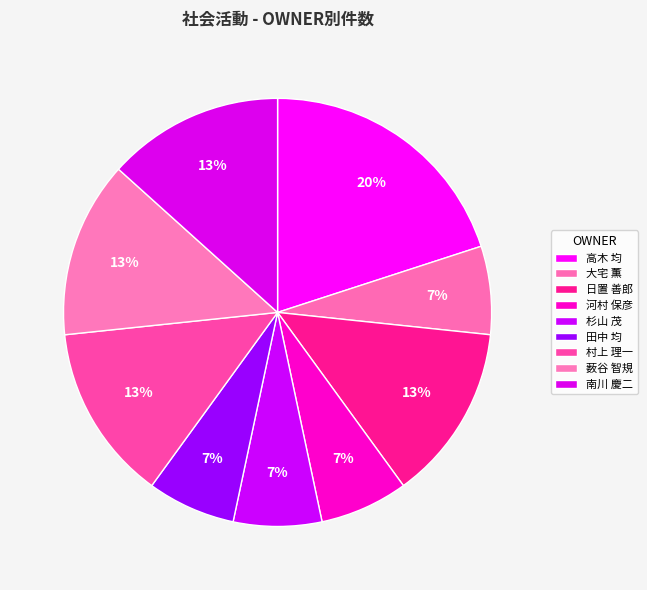

Is it true that 薮谷 智規 is 13% of the pie?

True